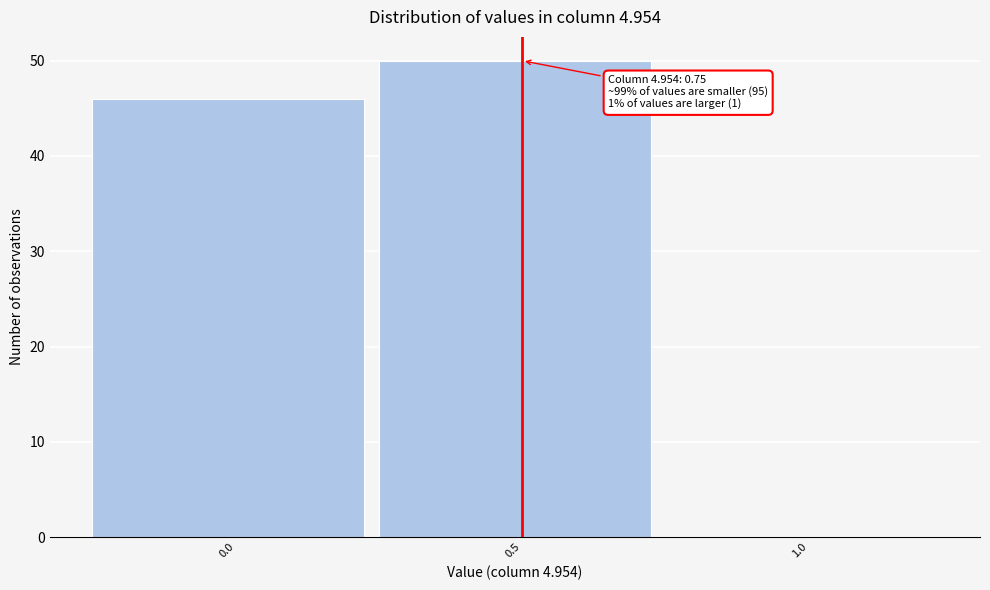

Reading left to right, transcribe all the data shown in this chart.

0.0=46	0.5=50	1.0=0